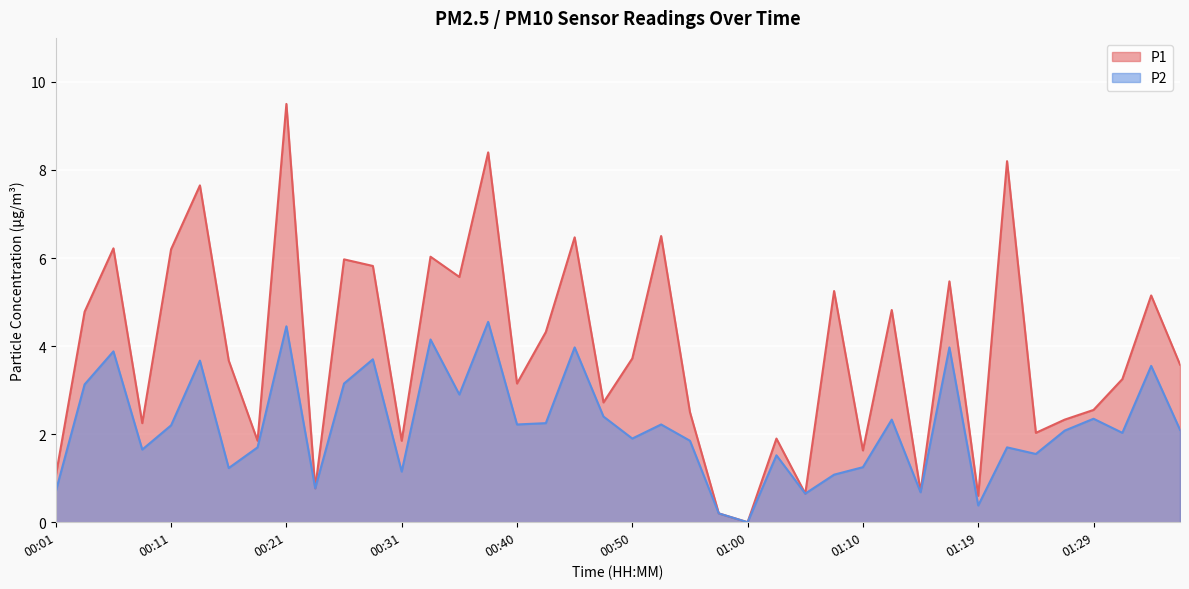

The P1 series shows 0.0 at 00:57. True or false?

False